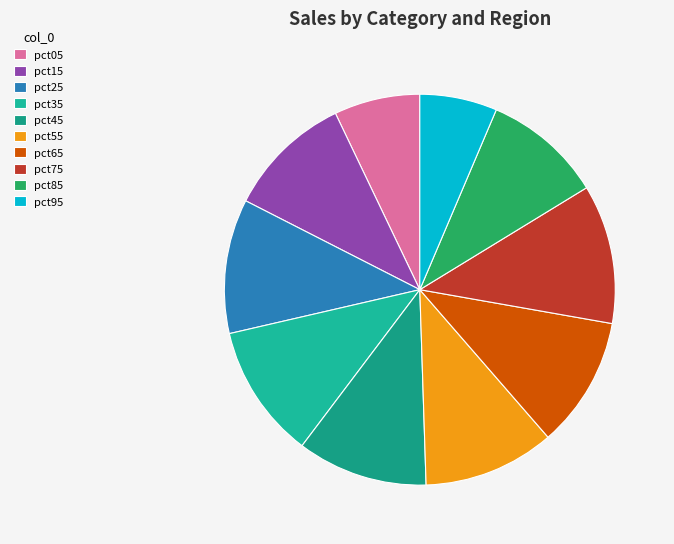

How many segments does this pie chart have?

10